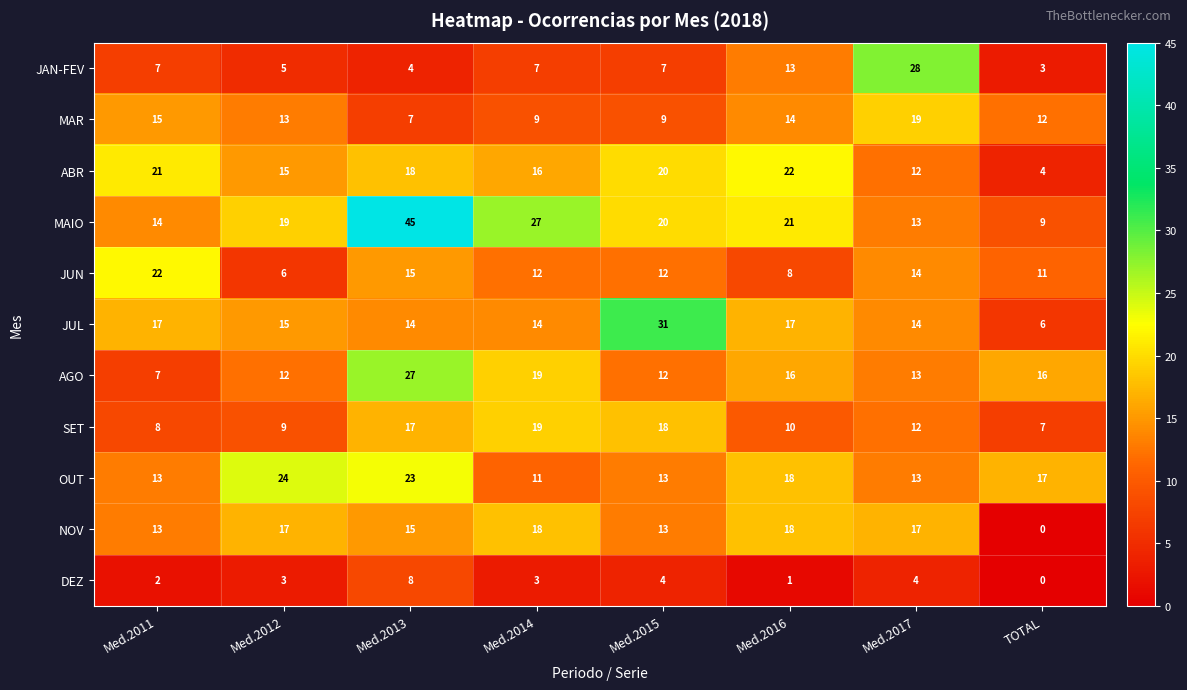

Which series has the largest total across all categories?

MAIO